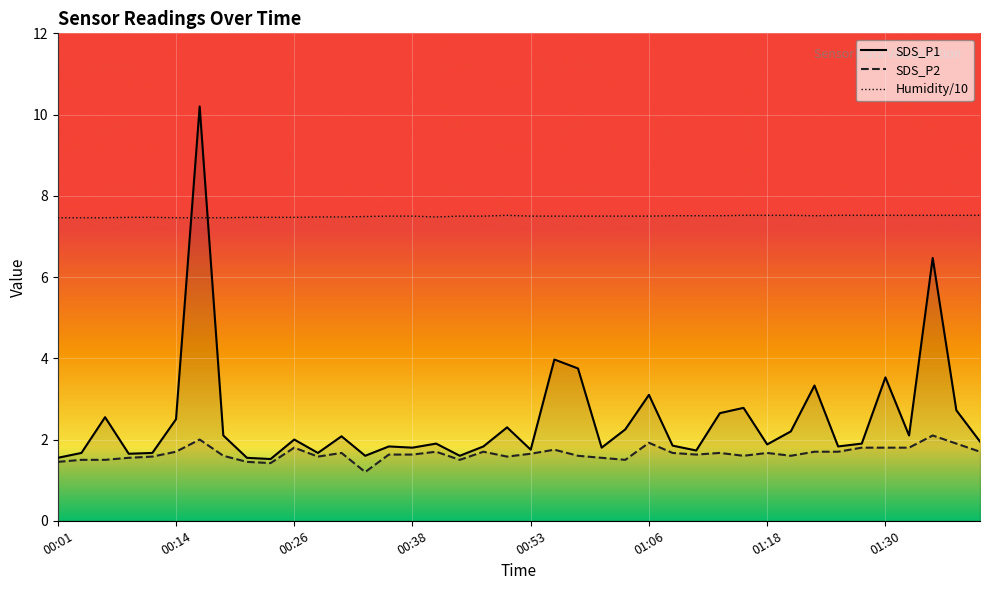

Between 00:51 and 00:38, which is larger?

00:51